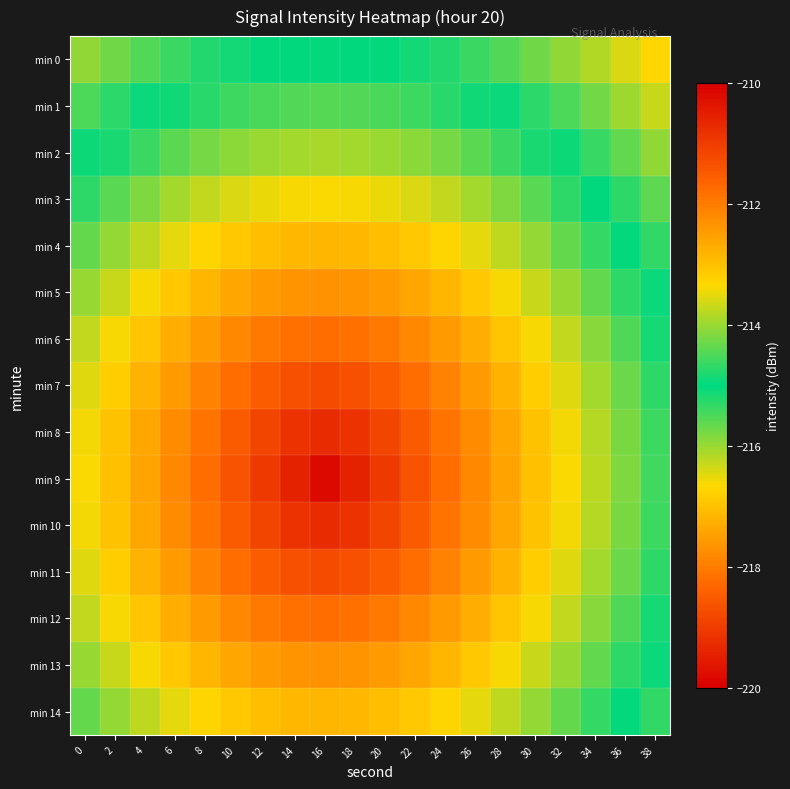

Which series has the largest range (max minus min)?

min 9